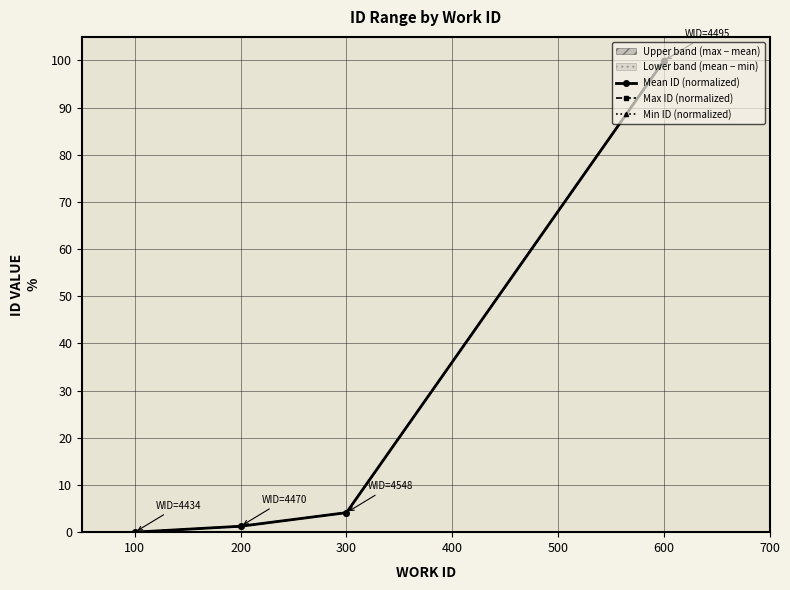

What is the value of the Mean ID (normalized) point at the 4th from the left?

99.9